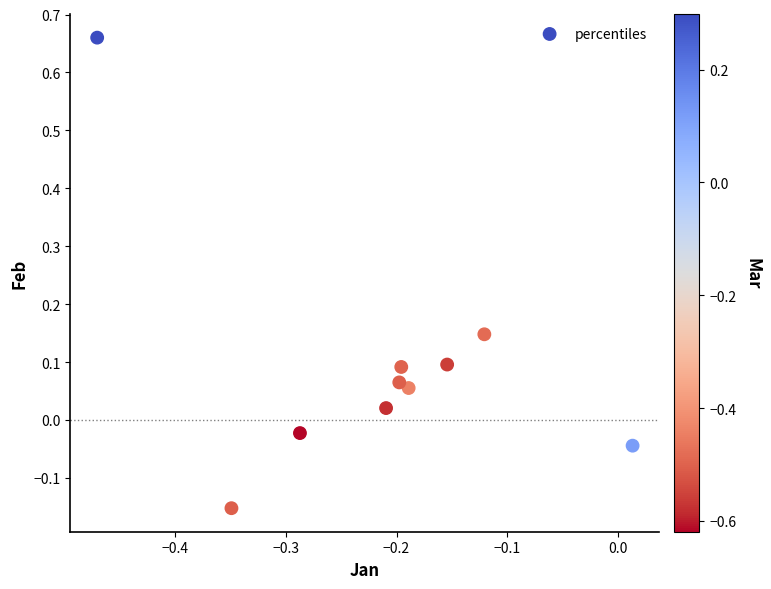

What is the range of X values (max minus min)?

0.5